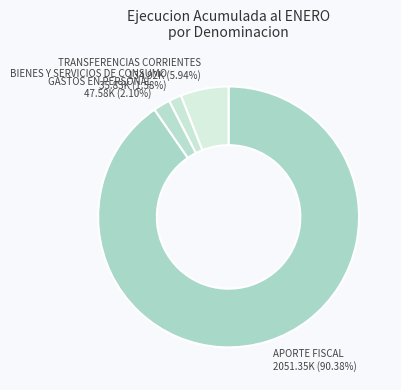

To the nearest percent, what is the difference between the largest and smallest slice percentages?

89%